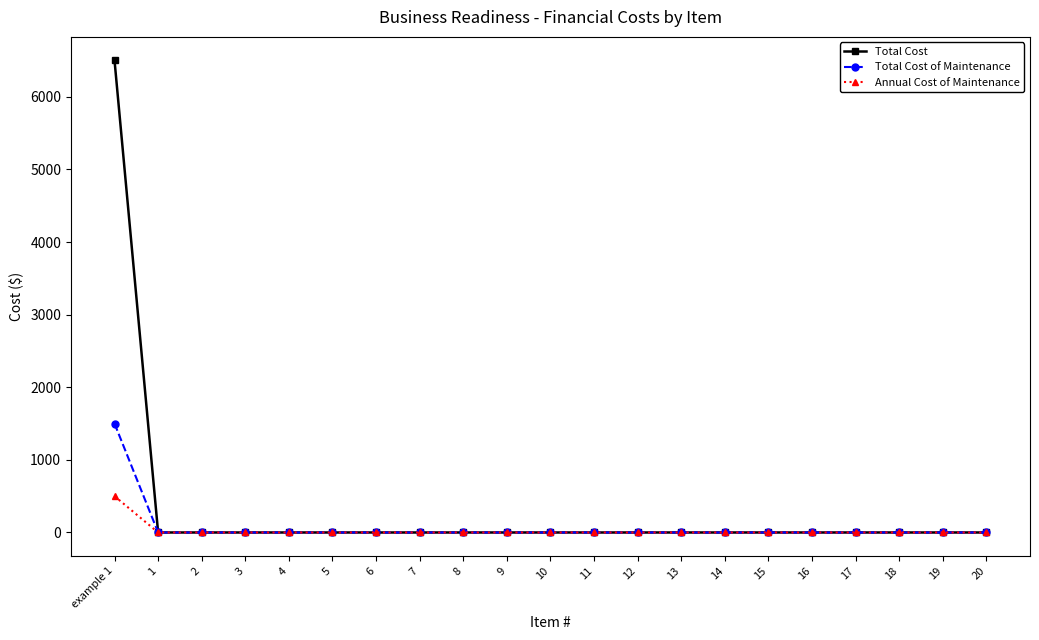

At which category is the sum across all series the highest?

example 1